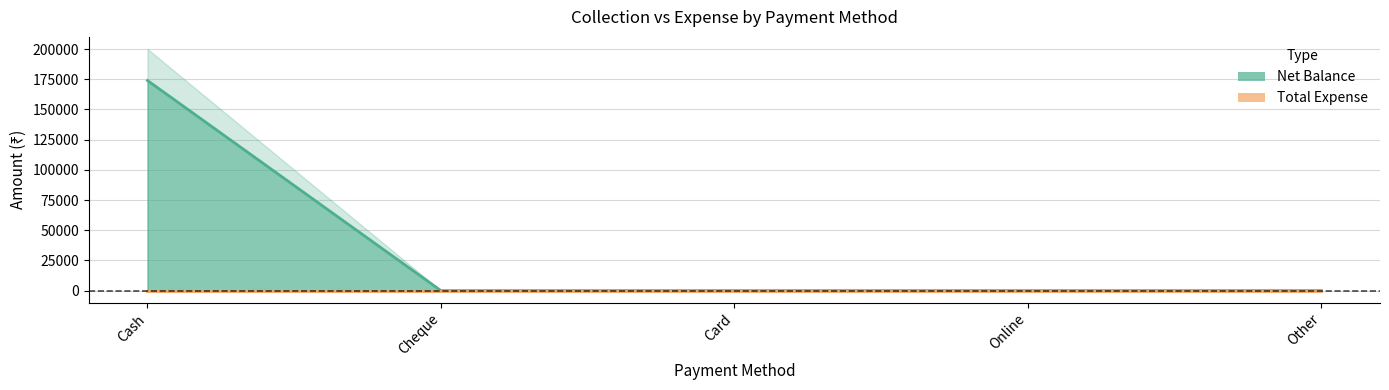

Which has a higher value, Card or Cheque?

Card